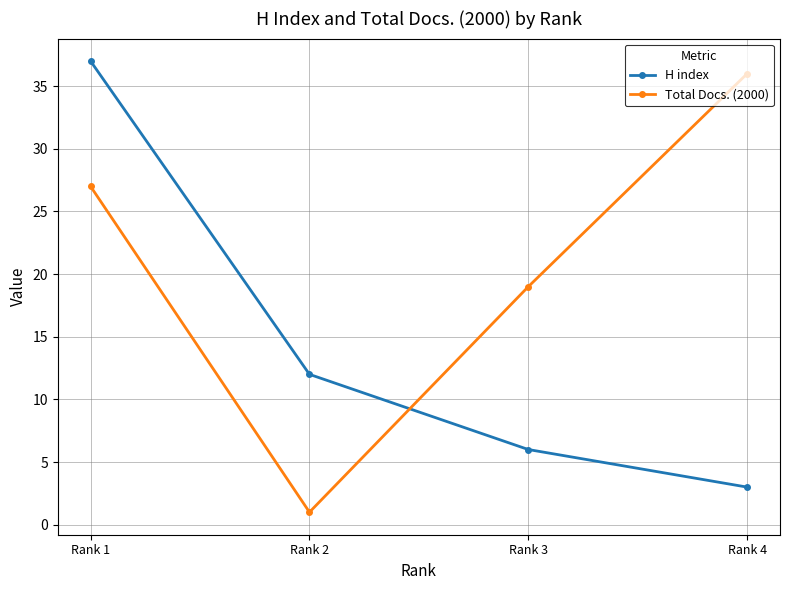

What is the sum of all H index values?

58